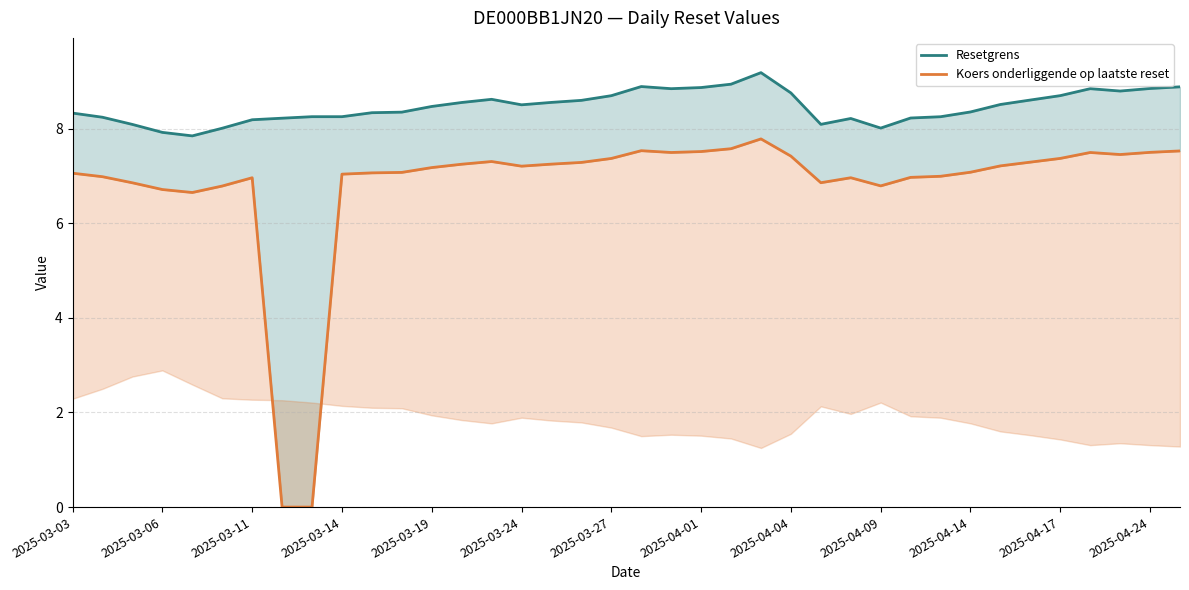

What are all the series names shown in the legend?

Resetgrens, Koers onderliggende op laatste reset